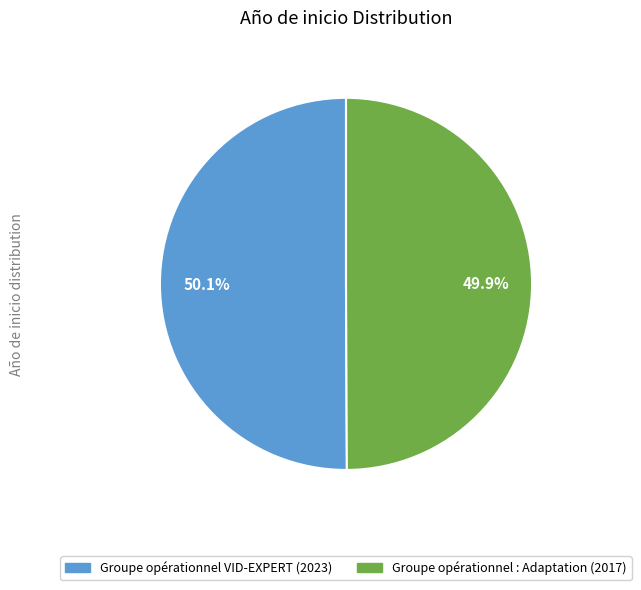

What is the ratio of the value at Groupe opérationnel : Adaptation to the value at Groupe opérationnel VID-EXPERT?

1.0